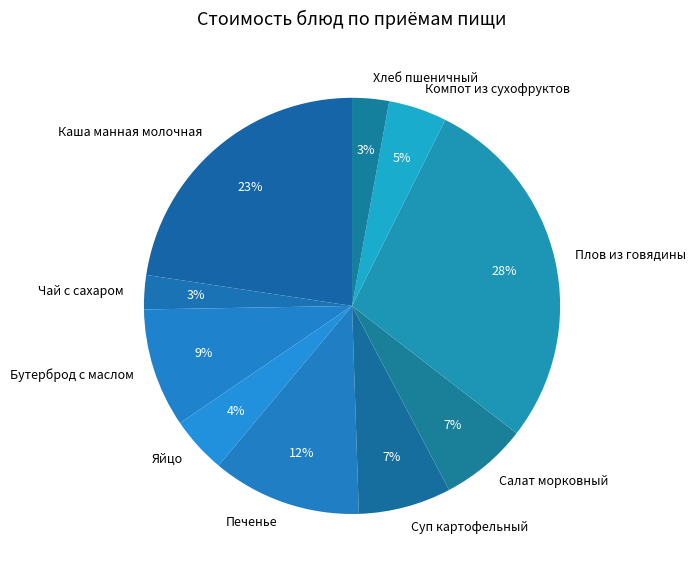

What is the largest slice in the pie chart?

Плов из говядины